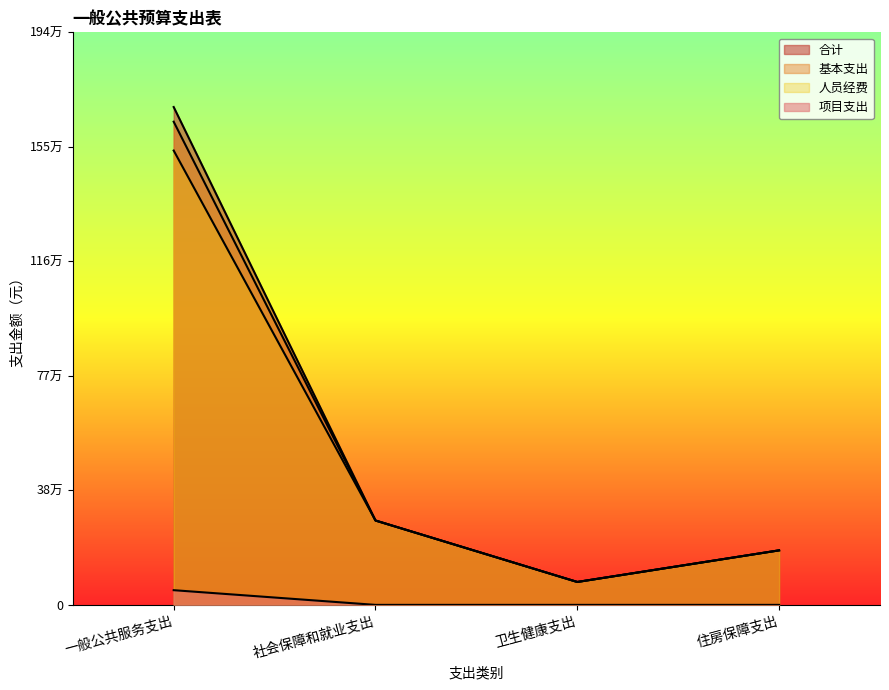

How many data points in 项目支出 are above 0?

1